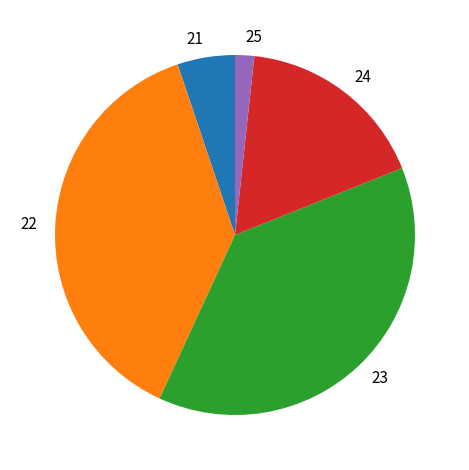

What is the ratio of the value at 24 to the value at 21?

3.3